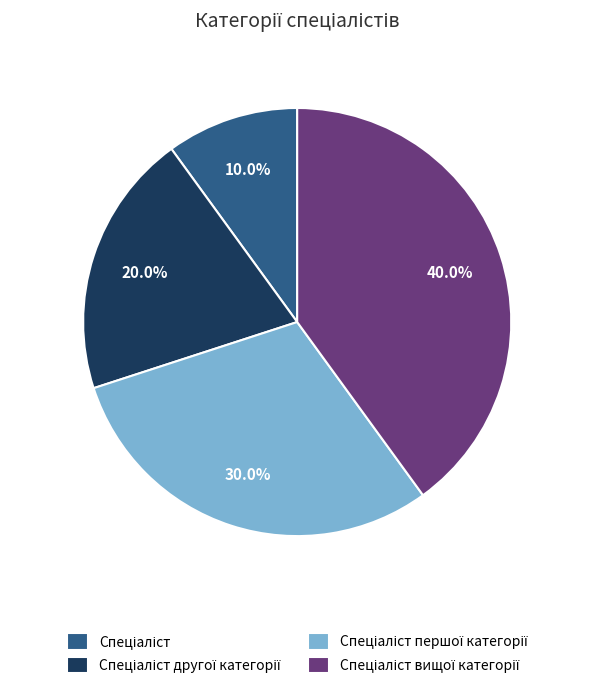

Does any single category account for the majority?

No